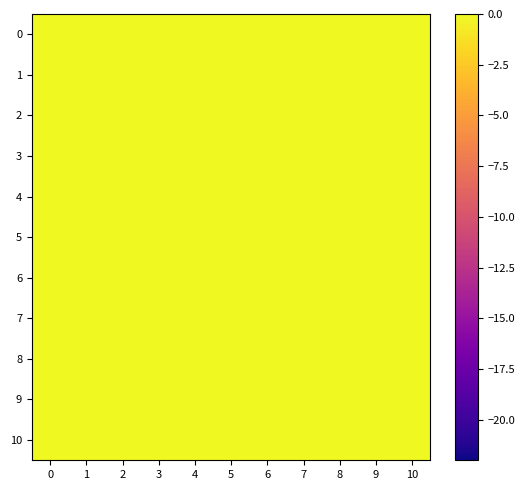

Reading right to left, what are all the values shown in this chart?

0: 10=15.3	9=9.0	8=0.7	7=-0.0	6=22.0	5=9.3	4=13.5	3=13.5	2=1.8	1=18.7	0=16.3
1: 10=18.7	9=18.7	8=18.7	7=18.7	6=18.7	5=18.7	4=18.7	3=18.7	2=18.7	1=16.3	0=18.7
2: 10=1.8	9=1.8	8=1.8	7=1.8	6=1.8	5=1.8	4=1.8	3=1.8	2=16.3	1=1.8	0=1.8
3: 10=13.5	9=13.5	8=13.5	7=13.5	6=13.5	5=13.5	4=13.5	3=16.3	2=13.5	1=13.5	0=13.5
4: 10=13.5	9=13.5	8=13.5	7=13.5	6=13.5	5=13.5	4=16.3	3=13.5	2=13.5	1=13.5	0=13.5
5: 10=9.3	9=9.3	8=9.3	7=9.3	6=9.3	5=16.3	4=9.3	3=9.3	2=9.3	1=9.3	0=9.3
6: 10=22.0	9=22.0	8=22.0	7=22.0	6=16.3	5=22.0	4=22.0	3=22.0	2=22.0	1=22.0	0=22.0
7: 10=-0.0	9=-0.0	8=-0.0	7=16.3	6=-0.0	5=-0.0	4=-0.0	3=-0.0	2=-0.0	1=-0.0	0=-0.0
8: 10=0.7	9=0.7	8=16.3	7=0.7	6=0.7	5=0.7	4=0.7	3=0.7	2=0.7	1=0.7	0=0.7
9: 10=9.0	9=16.3	8=9.0	7=9.0	6=9.0	5=9.0	4=9.0	3=9.0	2=9.0	1=9.0	0=9.0
10: 10=16.3	9=15.3	8=15.3	7=15.3	6=15.3	5=15.3	4=15.3	3=15.3	2=15.3	1=15.3	0=15.3